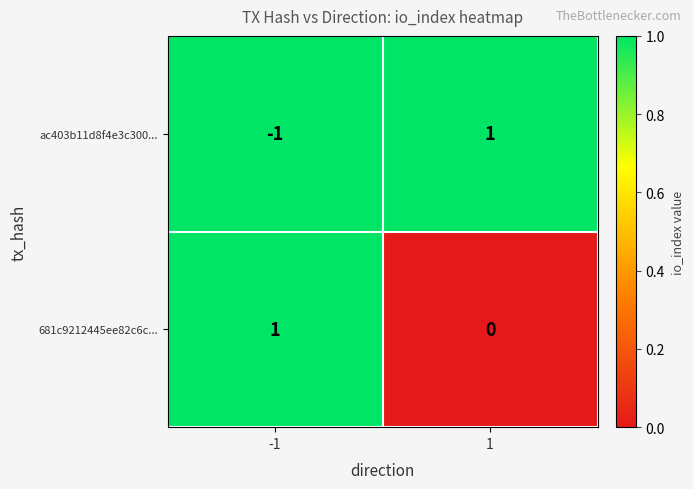

What is the greatest value displayed?

1